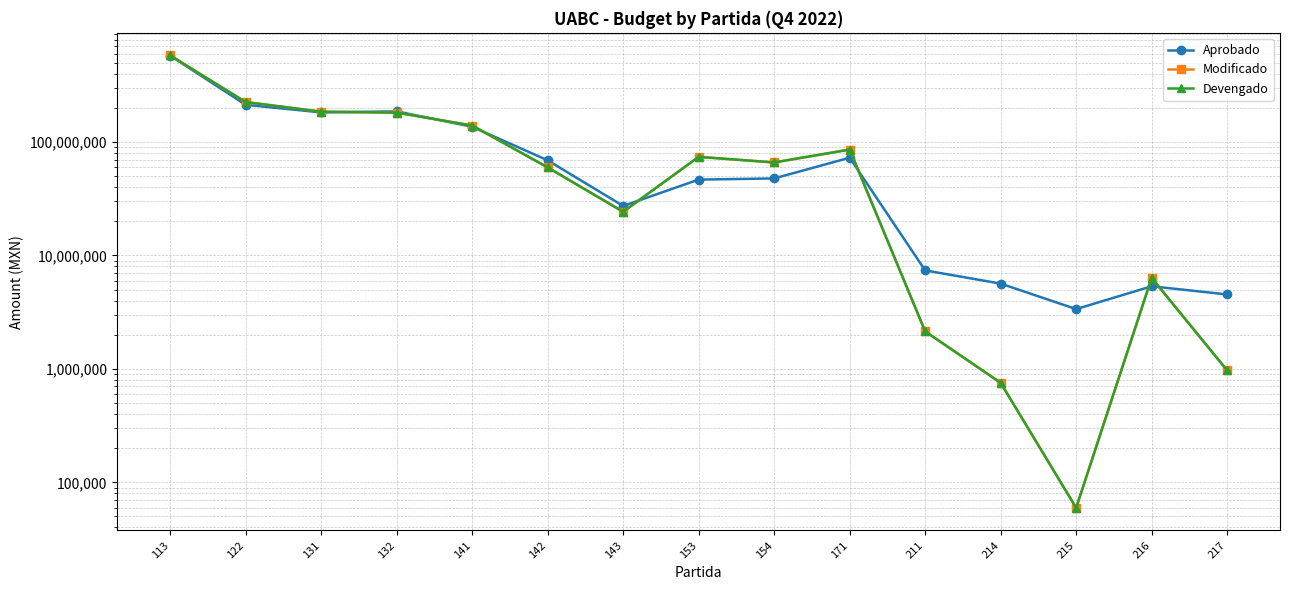

How many interior local valleys does the Devengado series have?

3